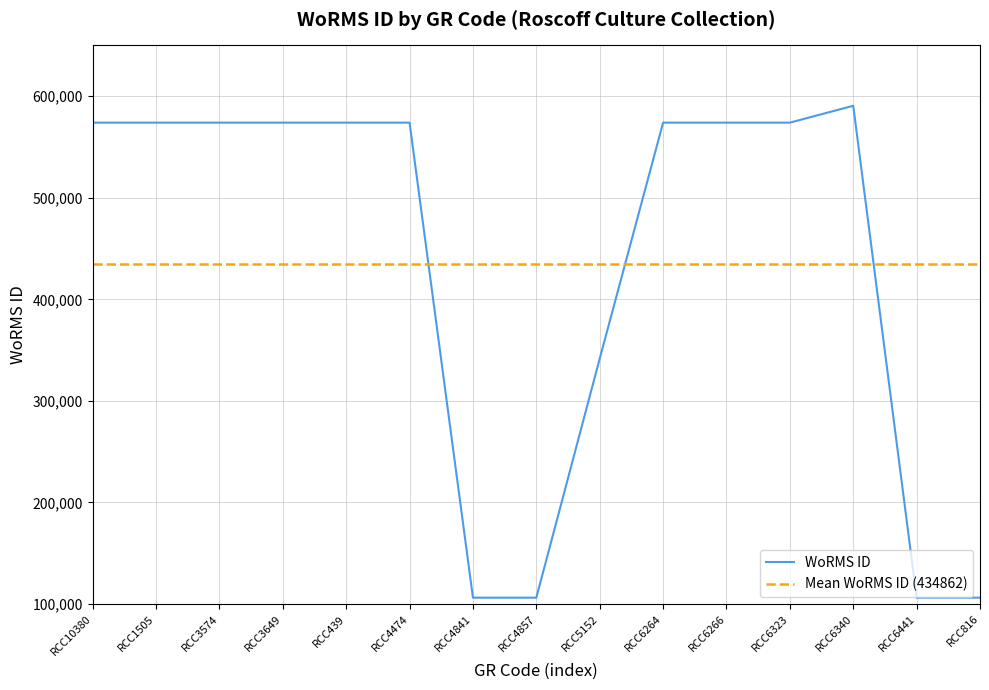

Is it true that the value at RCC6266 is 573955?

True